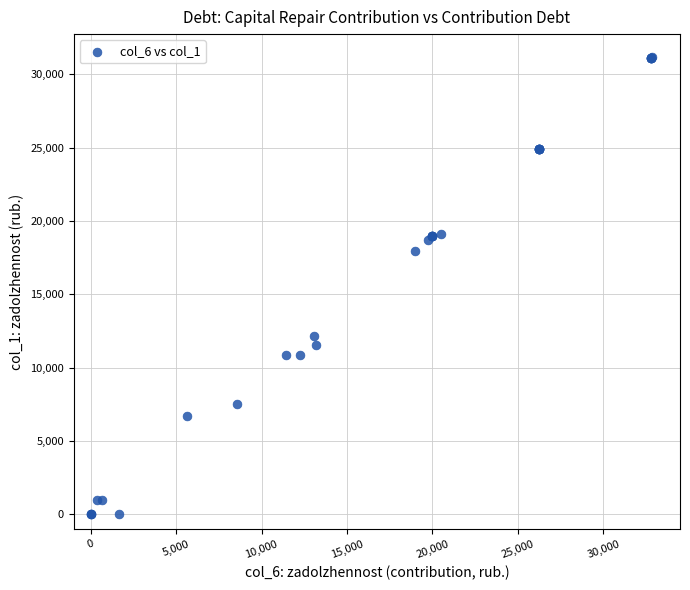

What Y value in the scatter plot is closest to 15593?

17983.8